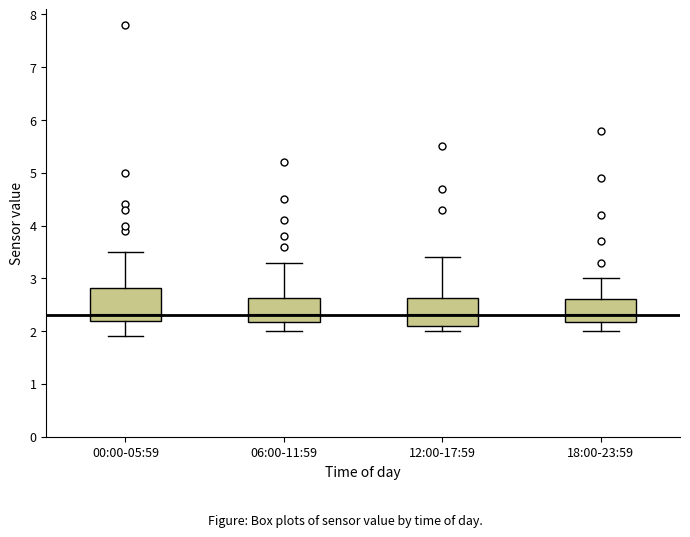

Reading left to right, transcribe this box plot: for each box, give where its median line is, the range the box spans, and where its two whiskers end, as read against the y-axis. The values are not printed on the chart, so give them approximately, as read against the axis.

00:00-05:59: median 2.3, box 2.2 to 2.8, whiskers 1.9 to 3.5
06:00-11:59: median 2.3, box 2.2 to 2.6, whiskers 2.0 to 3.3
12:00-17:59: median 2.3, box 2.1 to 2.6, whiskers 2.0 to 3.4
18:00-23:59: median 2.3, box 2.2 to 2.6, whiskers 2.0 to 3.0